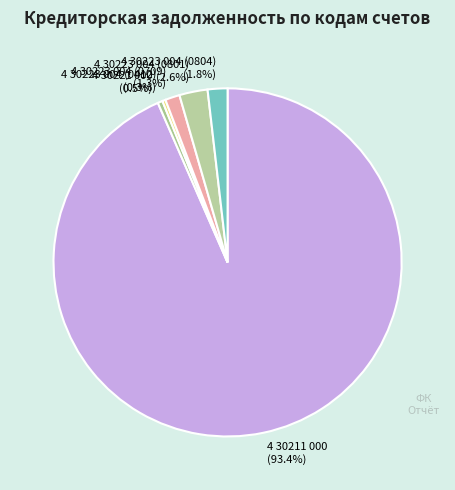

Is there a majority slice in this chart?

Yes